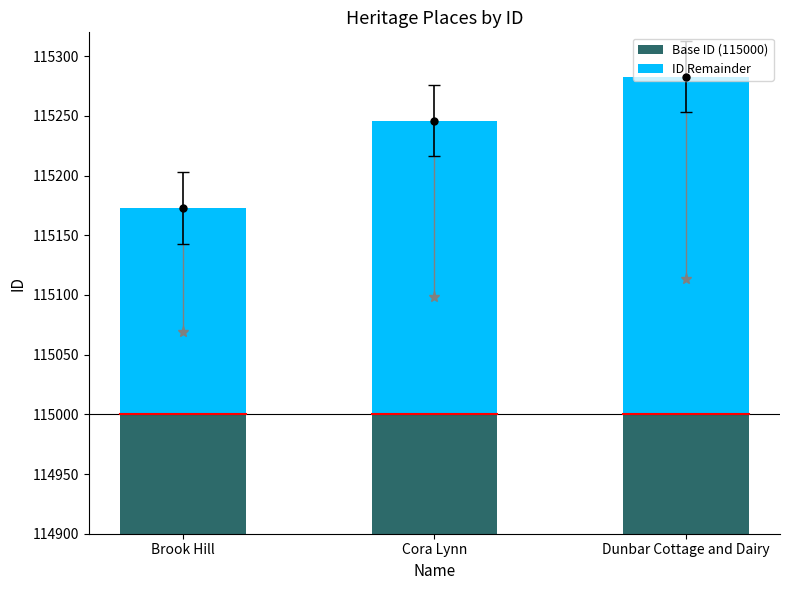

Reading left to right, extract all data points from this chart.

Base ID (115000): 115000	115000	115000
ID Remainder: 173	246	283